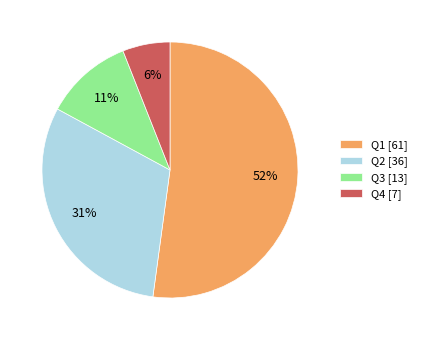

Is Q1 the majority of the pie?

Yes